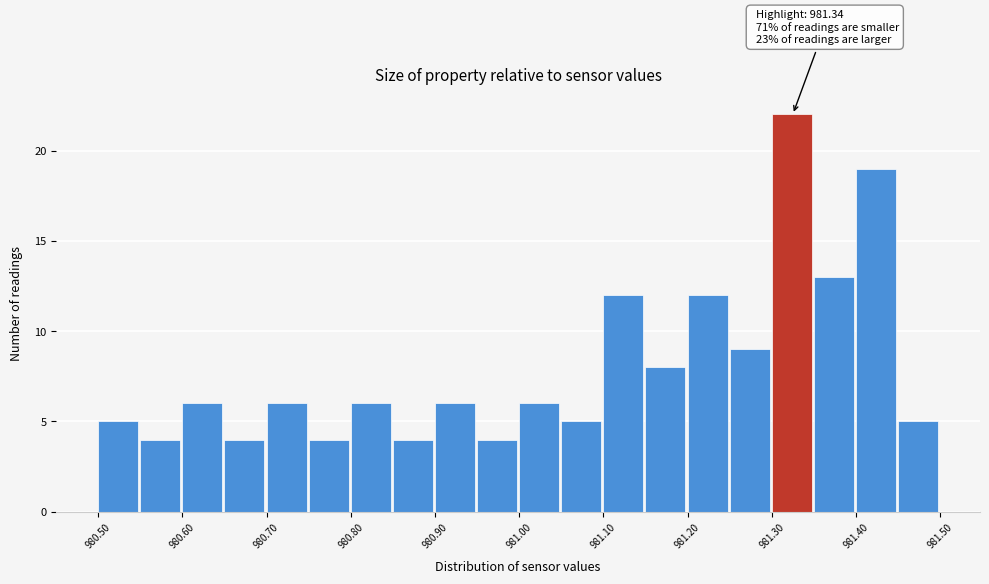

Over which range of the x-axis is the bar tallest?

981.30 to 981.35